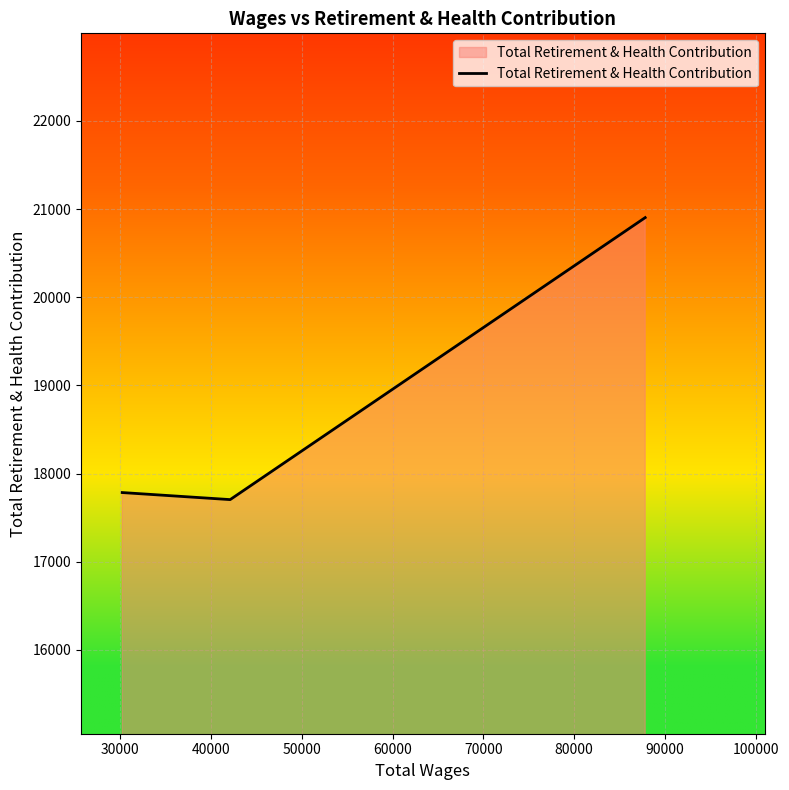

What is the average value?

18798